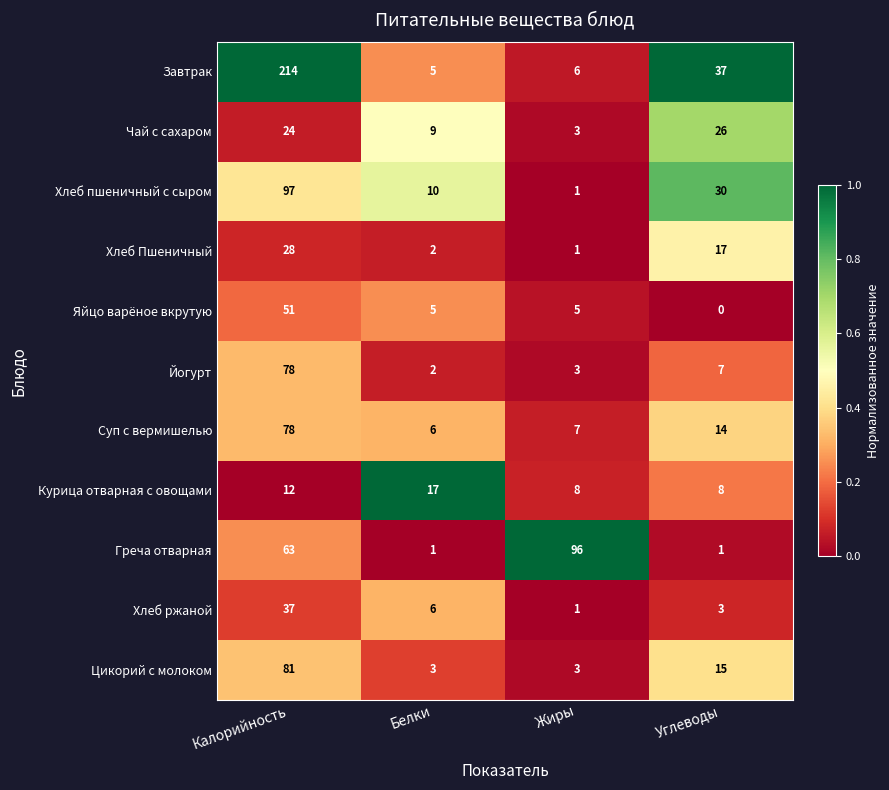

Count the number of data series in this chart.

11